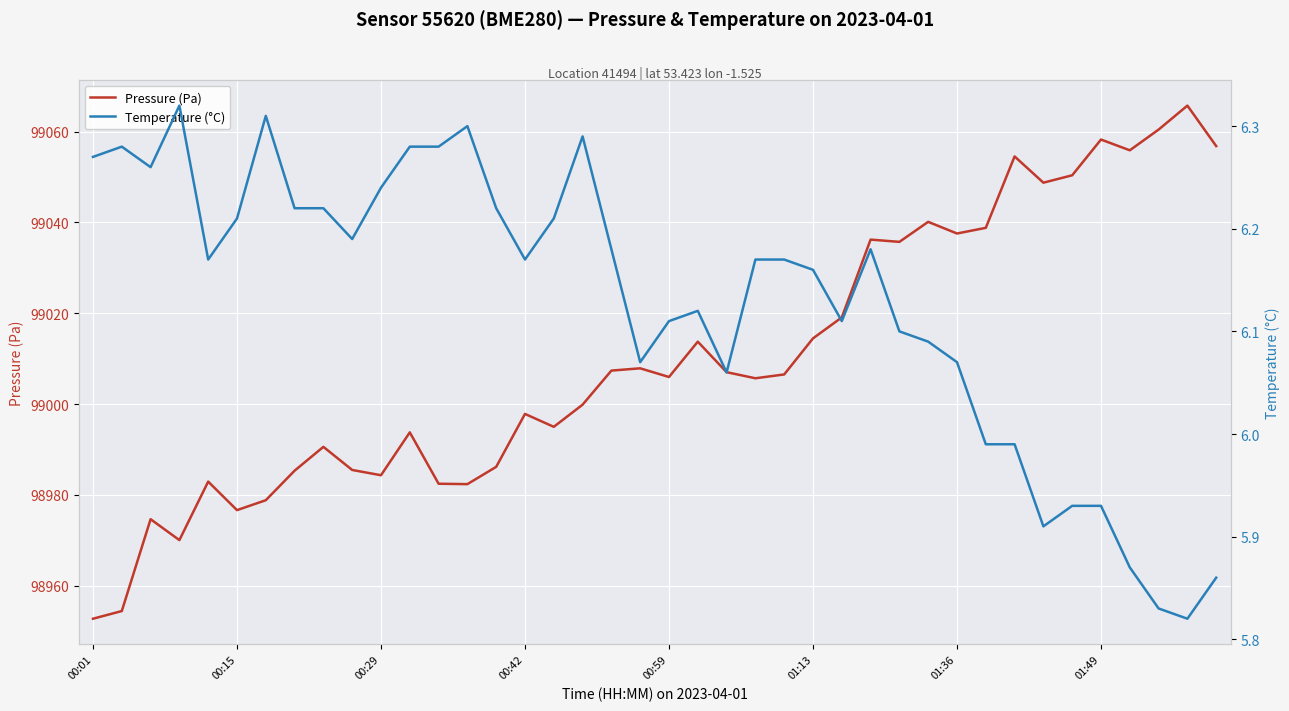

Which series has the widest spread of values?

Pressure (Pa)